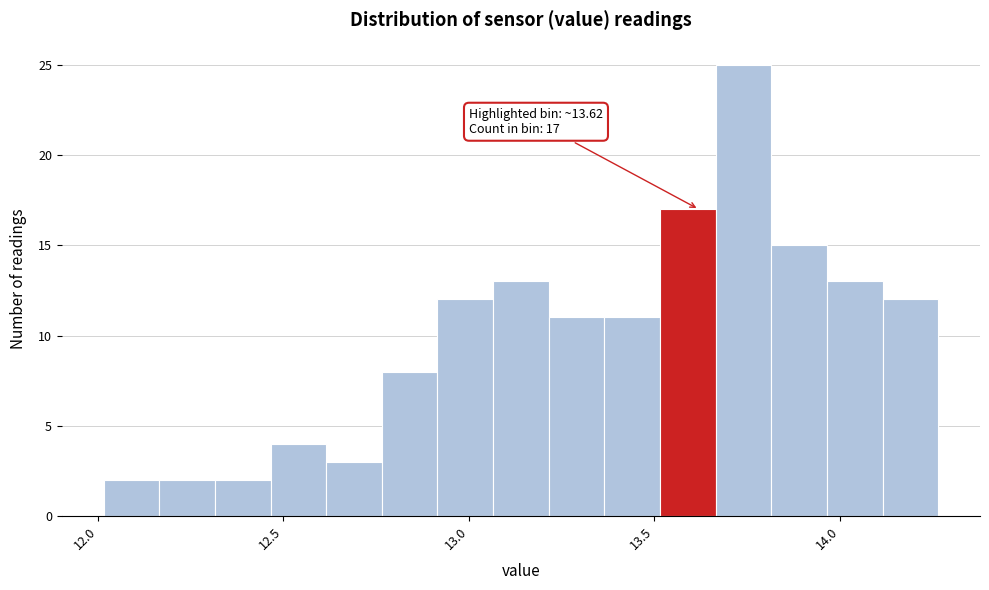

Around what value on the x-axis is the tallest bar? Give the approximate position of its centre, as read against the axis.

13.75